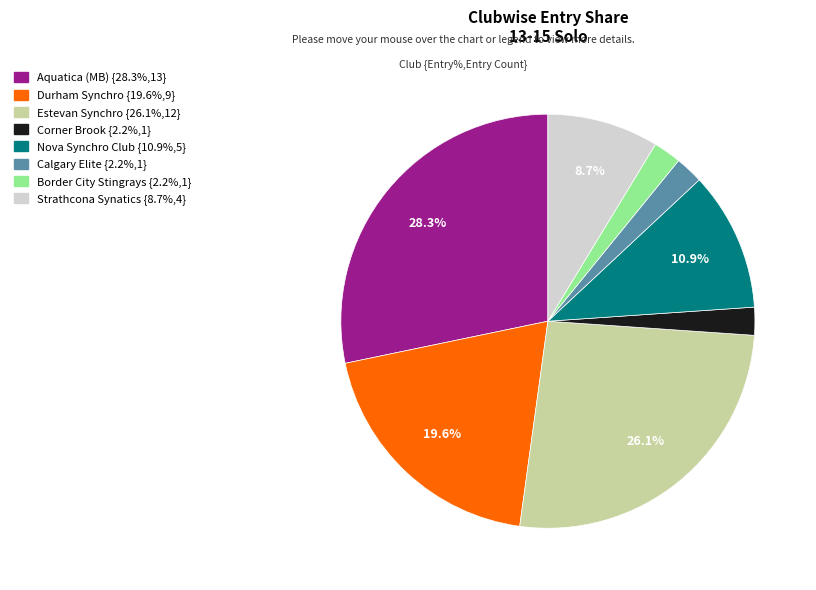

Approximately how many times larger is the value at Aquatica (MB) compared to Estevan Synchro?

1.1